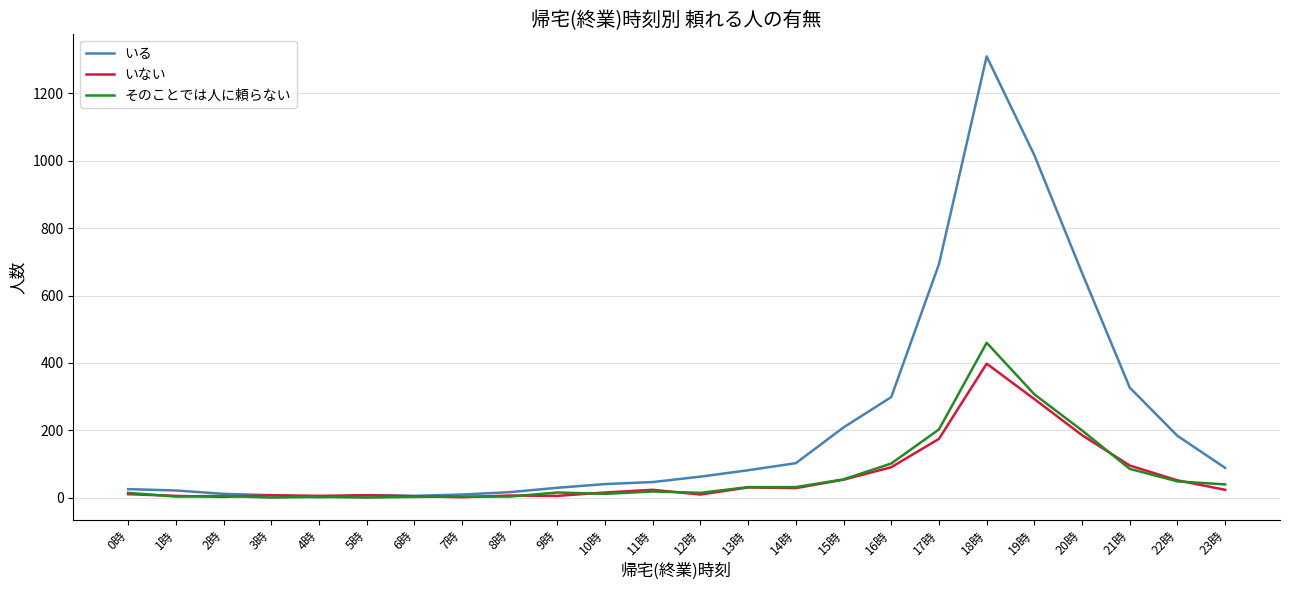

Which series has the largest total across all categories?

いる